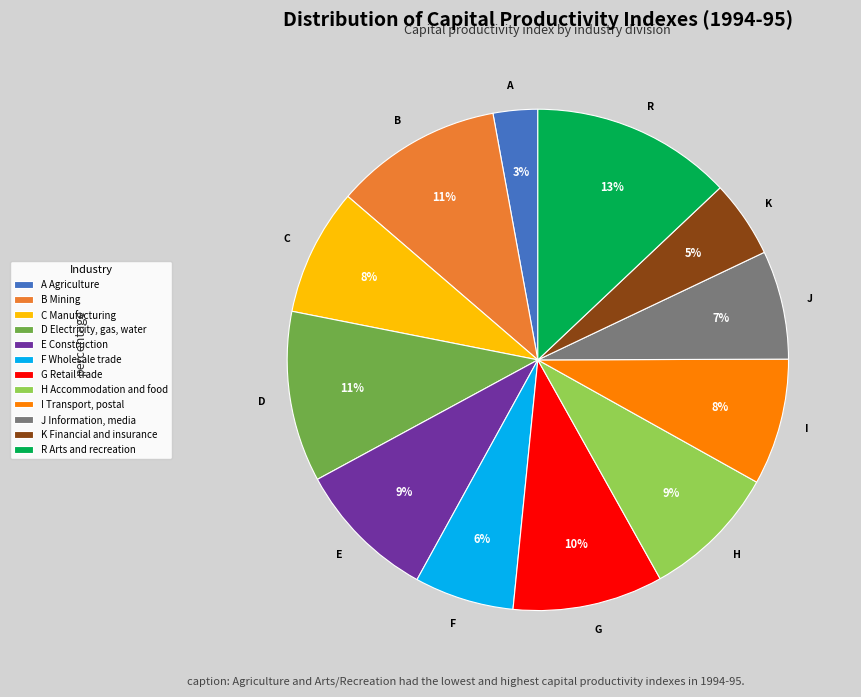

To the nearest percent, what is the difference between the R Arts and recreation and K Financial and insurance slice percentages?

8%